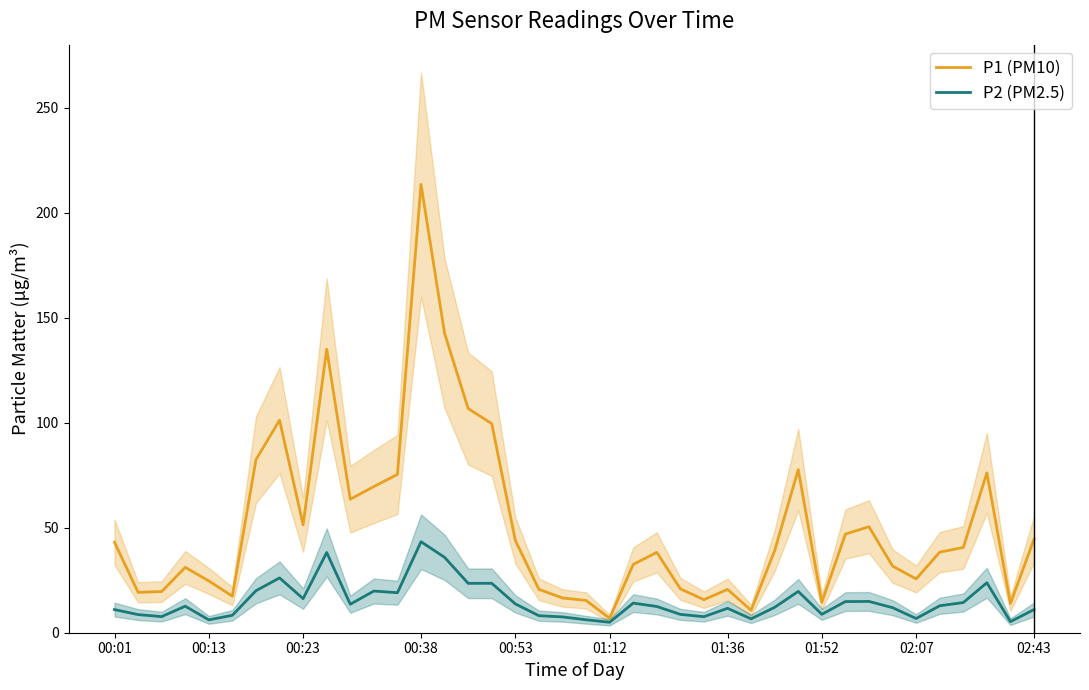

What is the difference between the second highest and minimum values in the P2 (PM2.5) series?

33.2